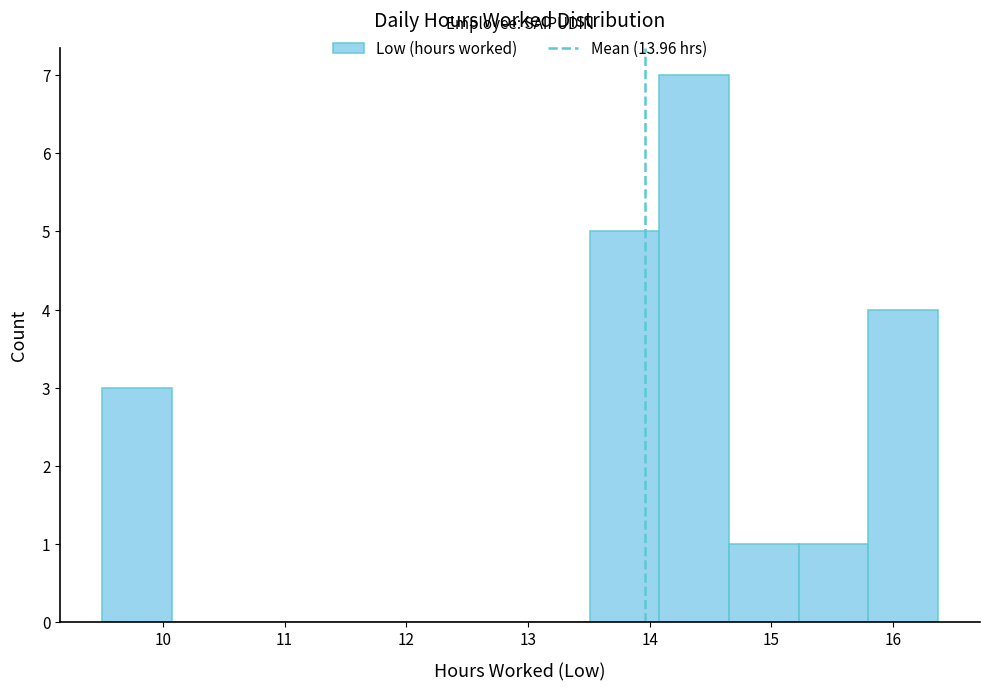

How tall is the bar that spans 13.5 to 14.1 on the x-axis? Neither the bar edges nor the heights are printed on the chart, so give them approximately, as read against the axes.

5